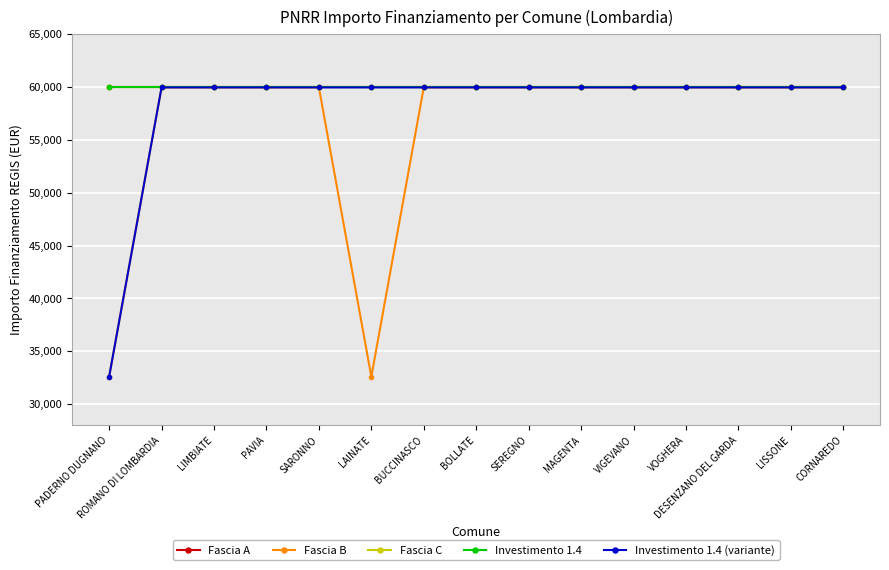

At which label does Fascia C reach its minimum?

PADERNO DUGNANO